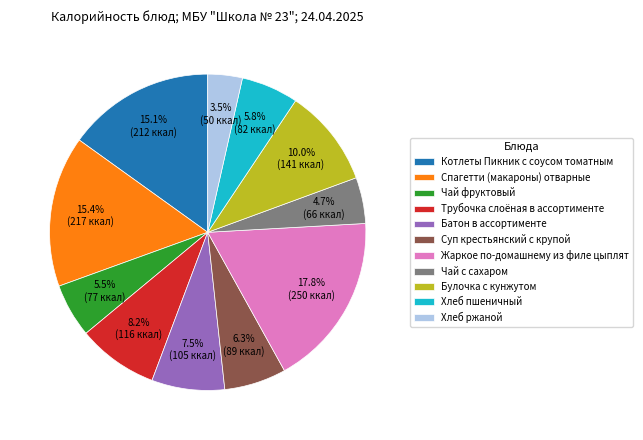

What is the largest slice in the pie chart?

Жаркое по-домашнему из филе цыплят